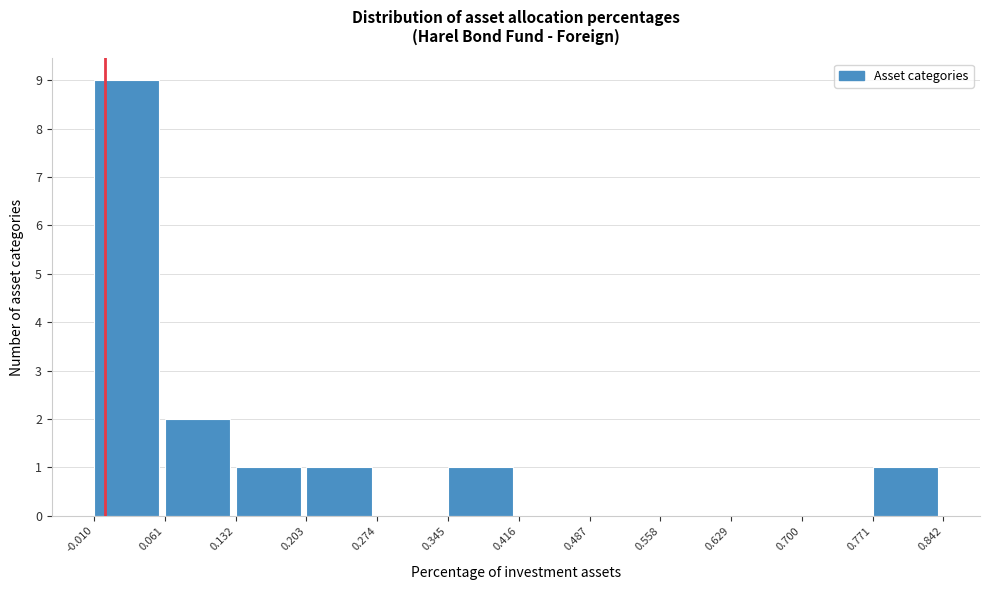

Over which range of the x-axis is the bar tallest?

-0.010 to 0.061